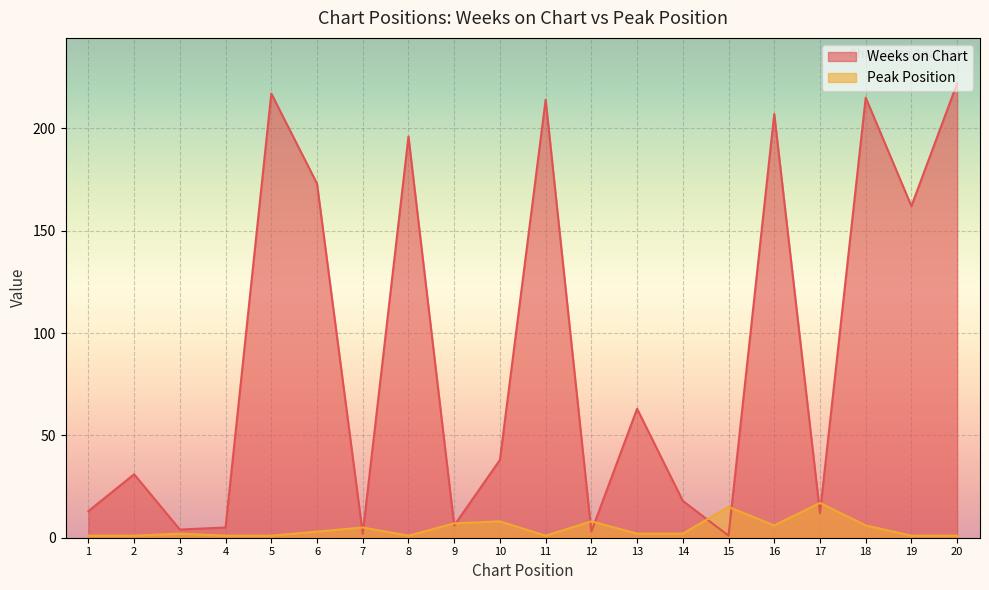

What is the value of the Peak Position point at the 5th from the left?

1